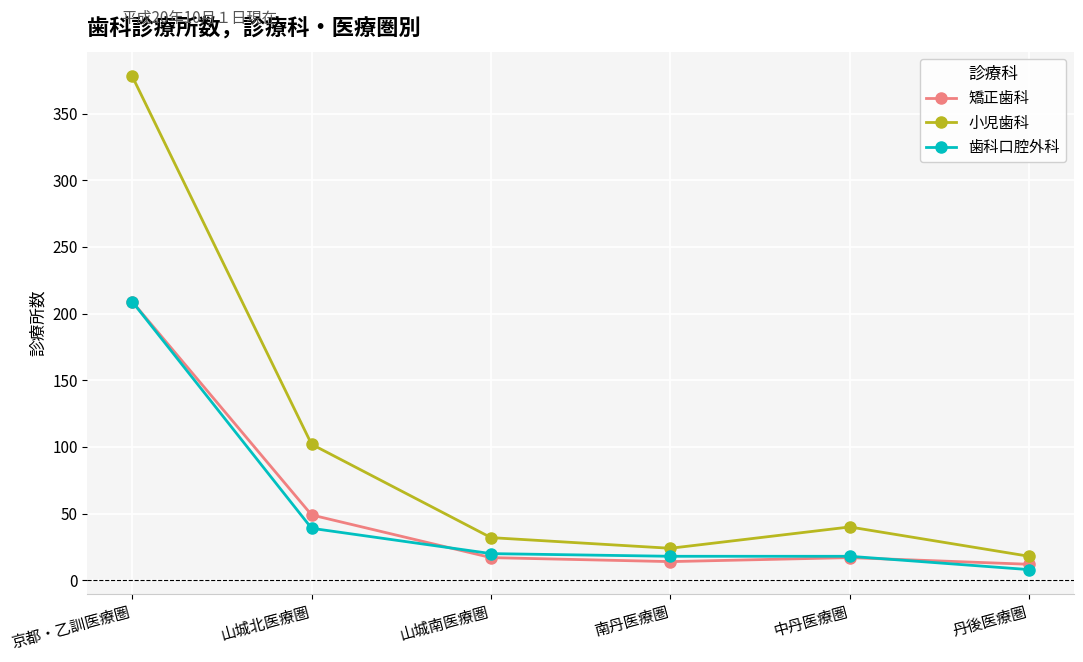

At which label is 矯正歯科 closest to 110?

山城北医療圏